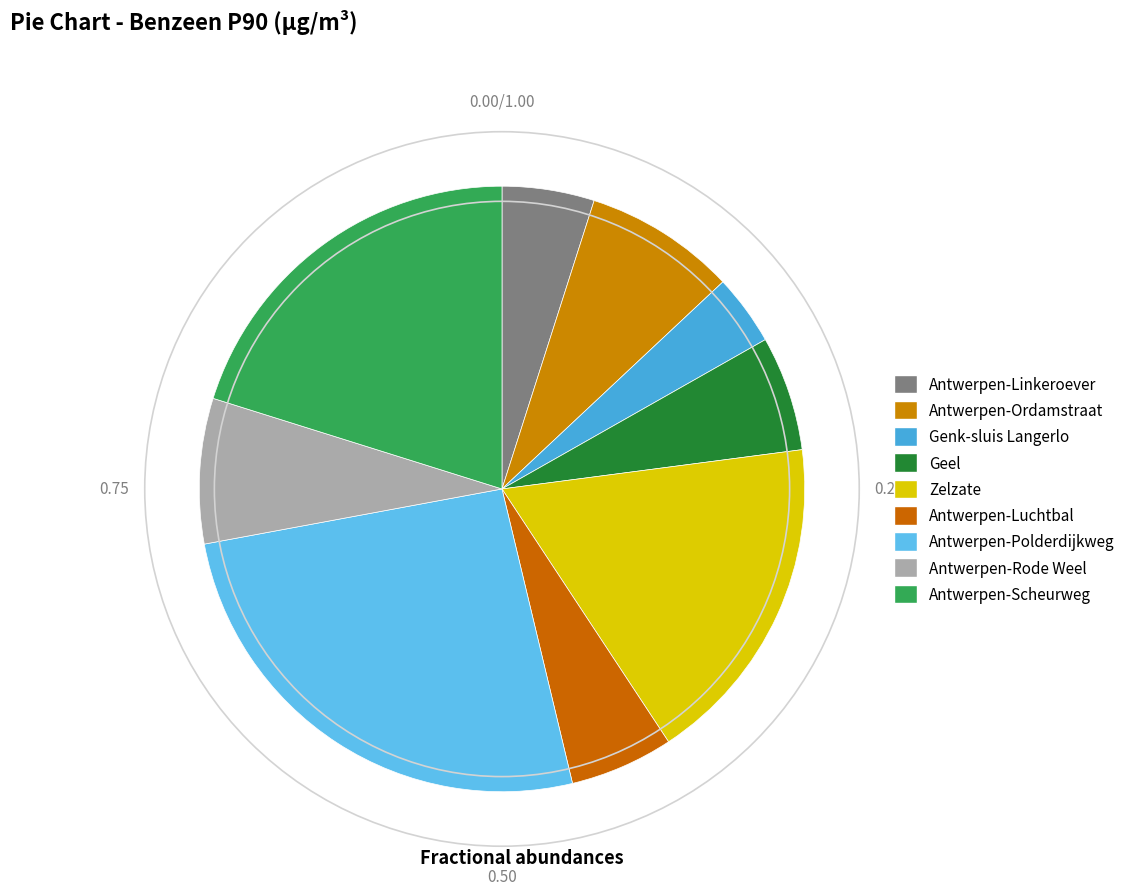

How many segments does this pie chart have?

9